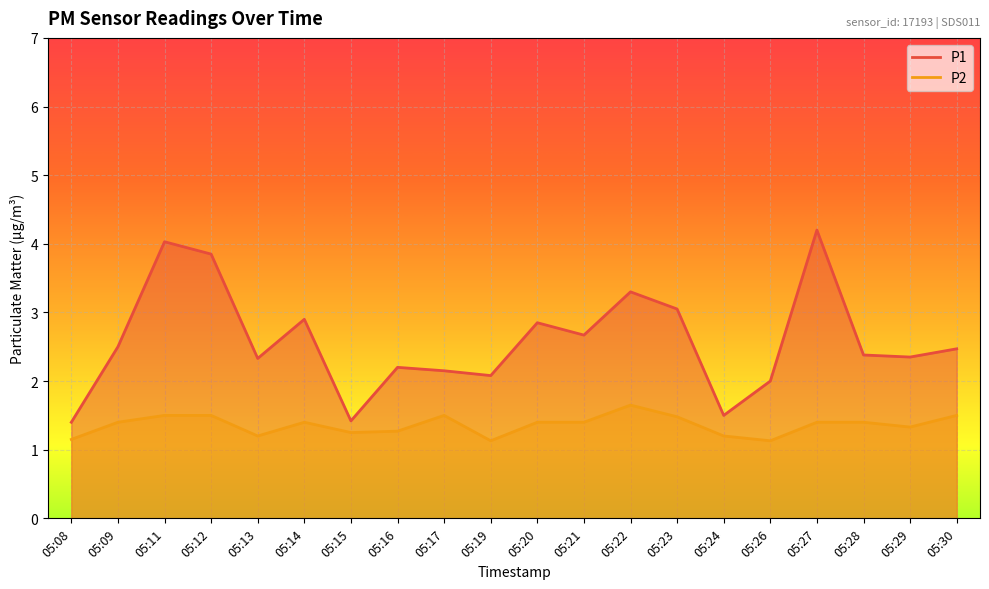

How many lines are shown in the chart?

2